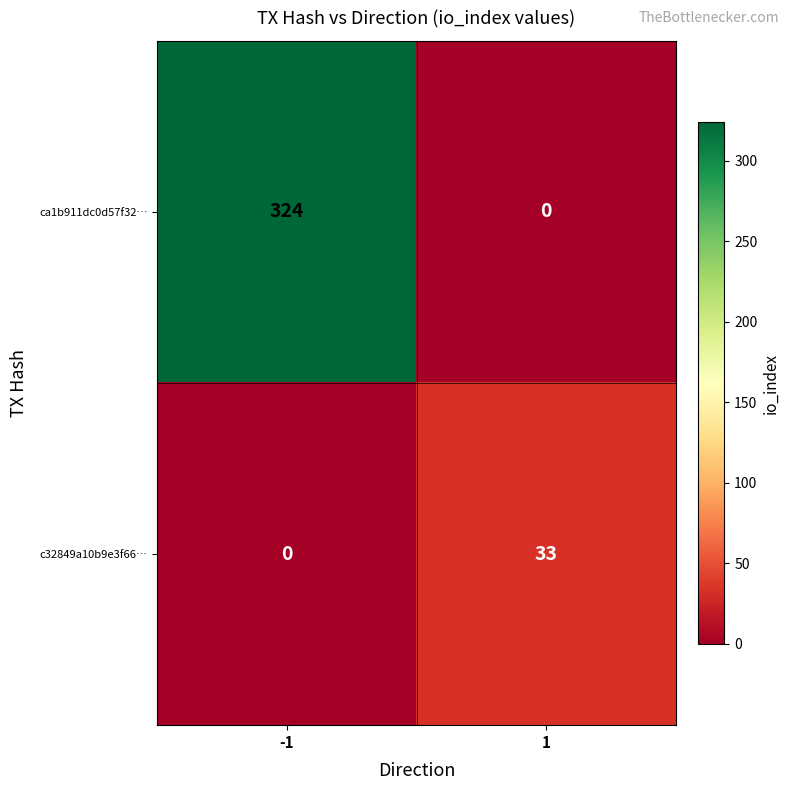

What is the sum of the c32849a10b9e3f66… values at 1 and -1?

33